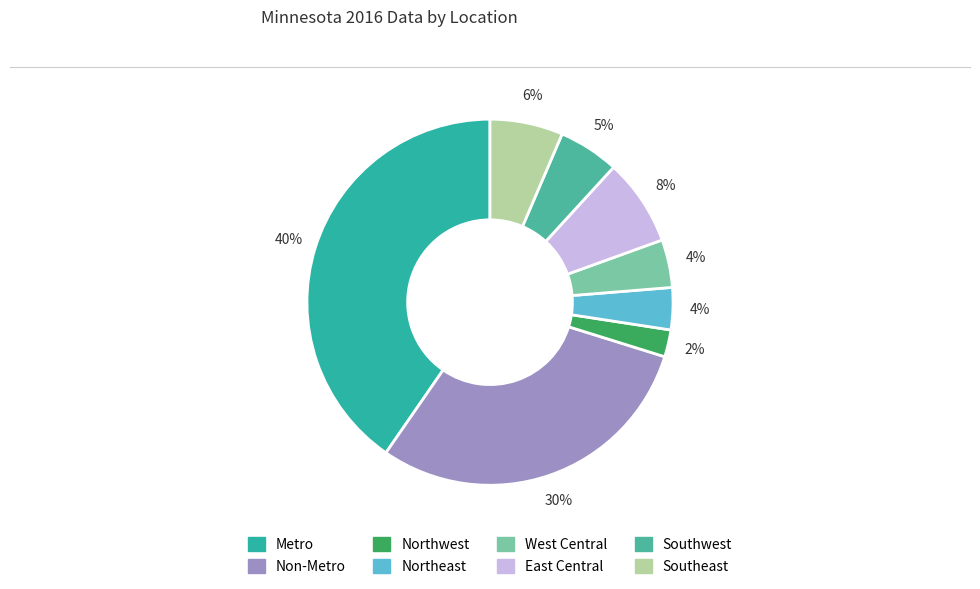

What portion of the pie excludes Southwest?

94.6%